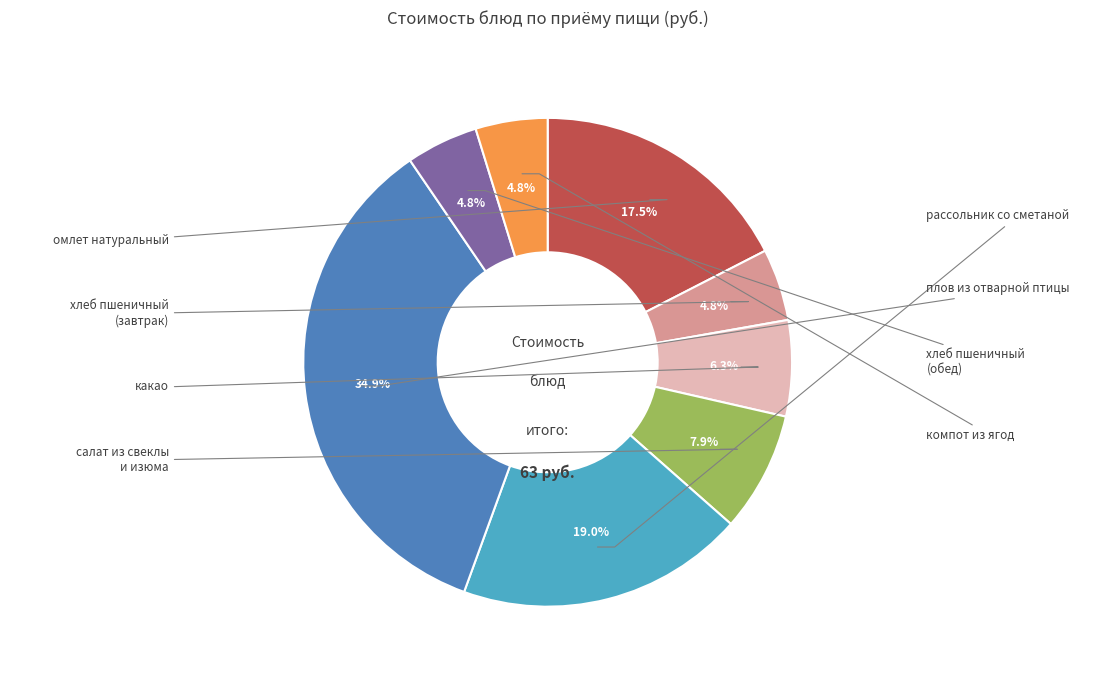

To the nearest percent, what is the difference between the largest and smallest slice percentages?

30%